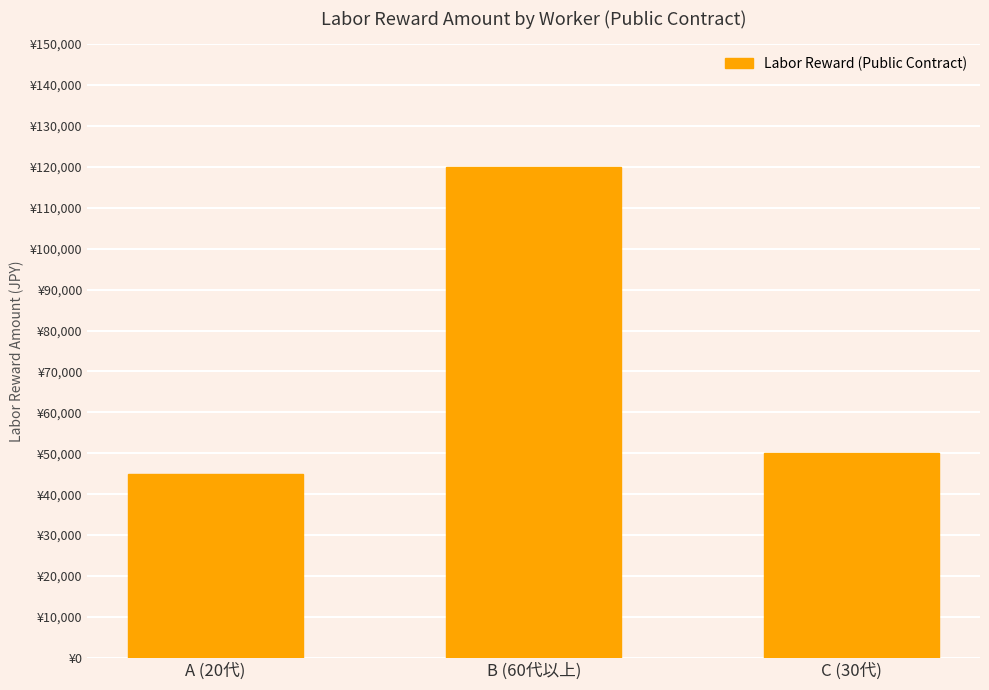

Does the chart contain any negative values?

No